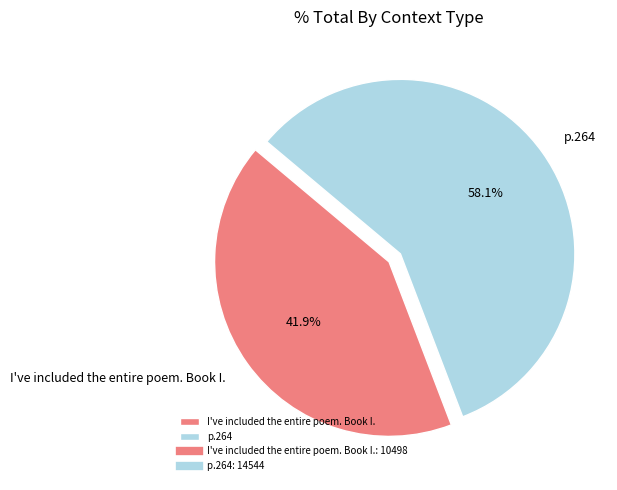

The p.264 slice represents 72% of the pie. True or false?

False